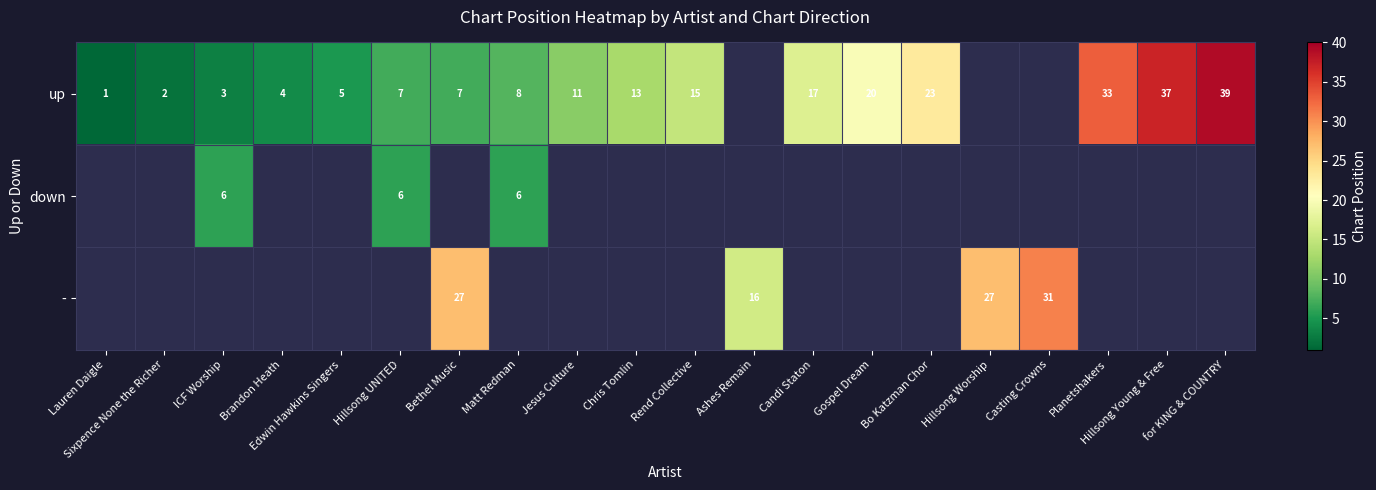

The value of up at Planetshakers is 44. True or false?

False